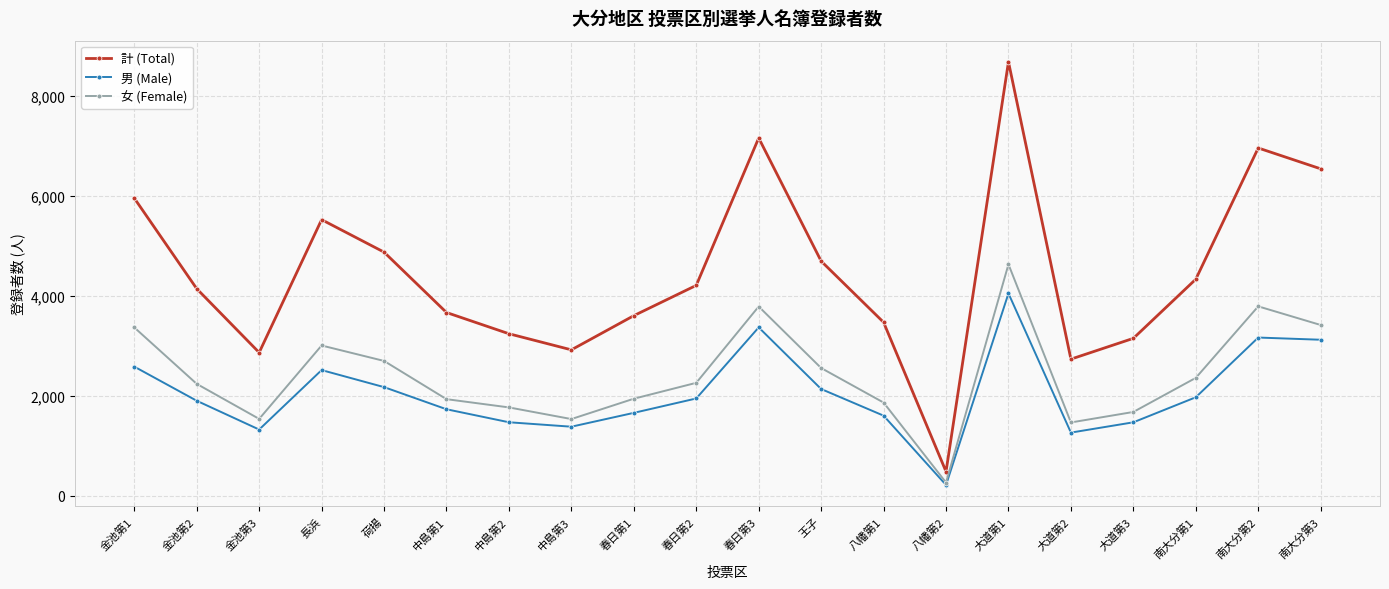

True or false: 女 (Female) and 計 (Total) cross at least once.

False